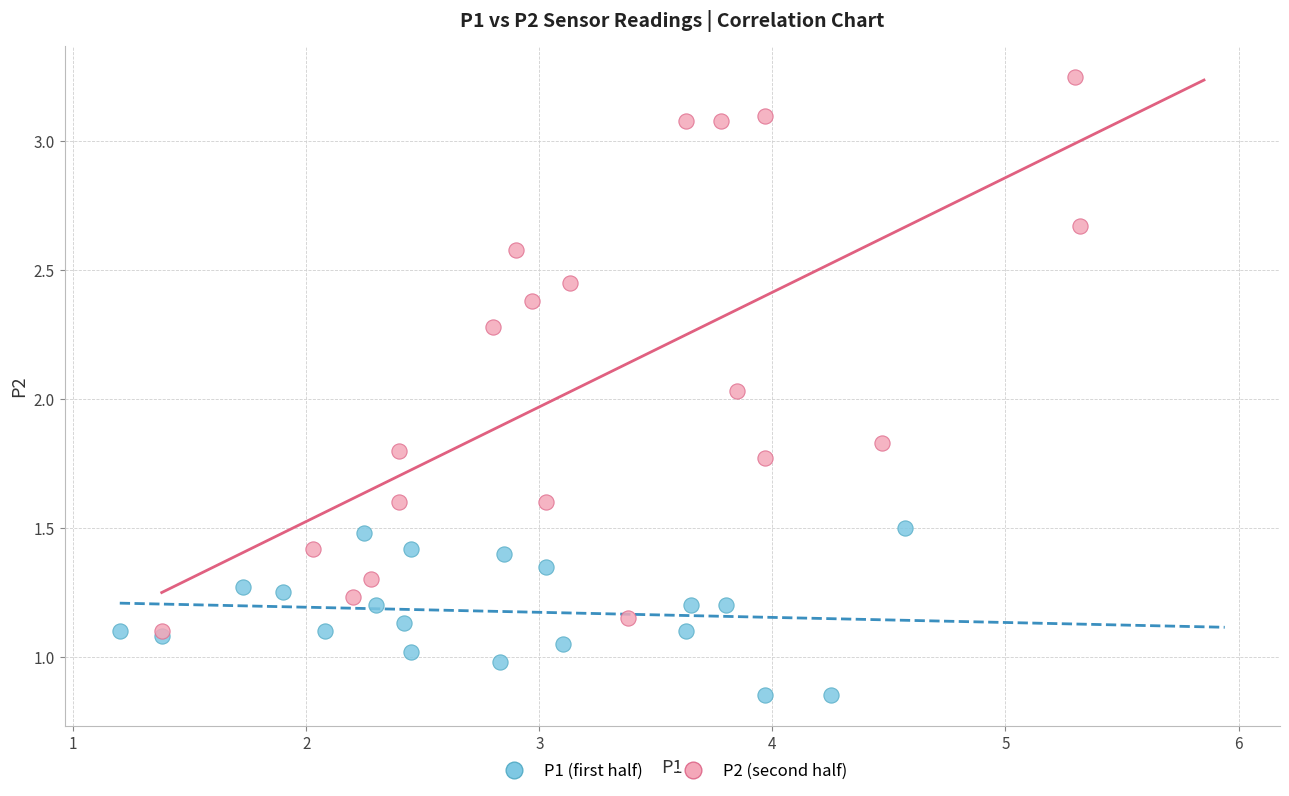

Which series reaches the maximum Y coordinate?

P2 (second half)